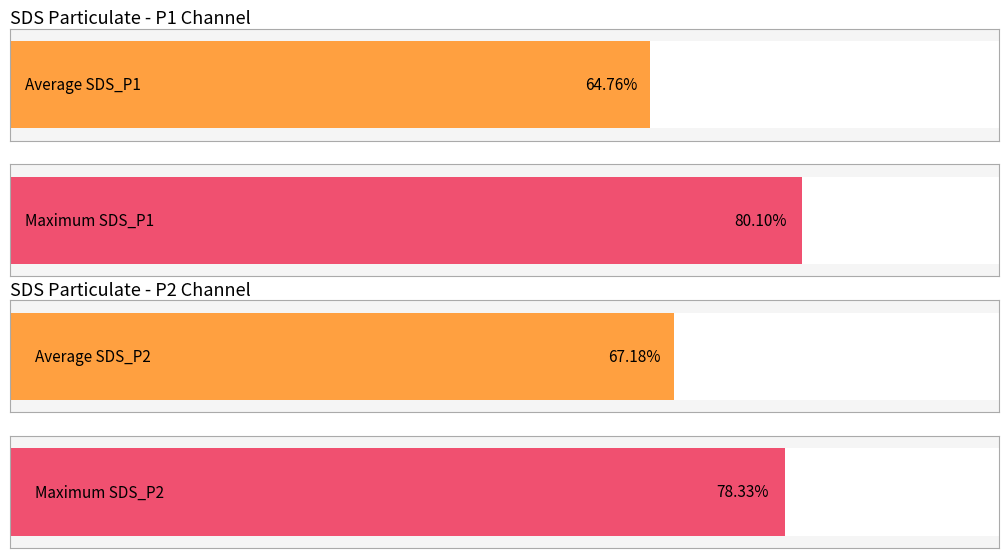

What is the difference between the maximum and second lowest values in the SDS_P2 series?

2.2